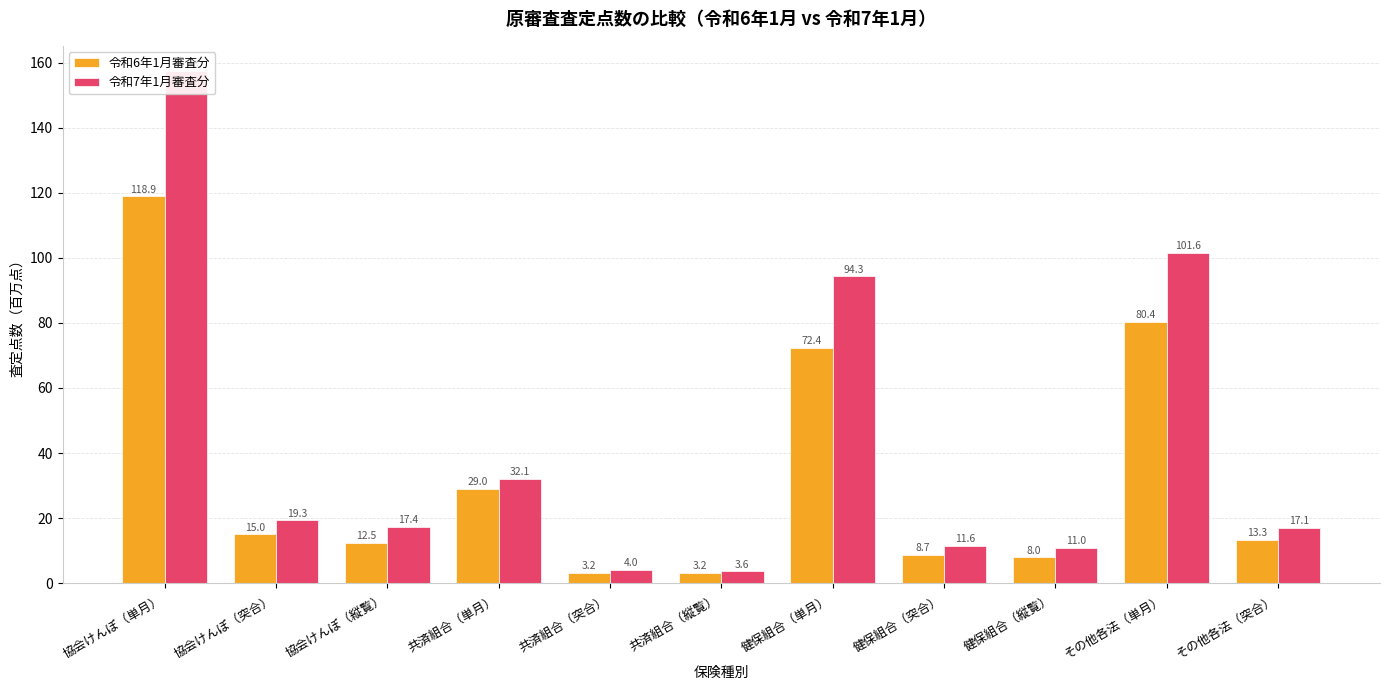

How many data points in 令和6年1月審査分 are above 13?

6